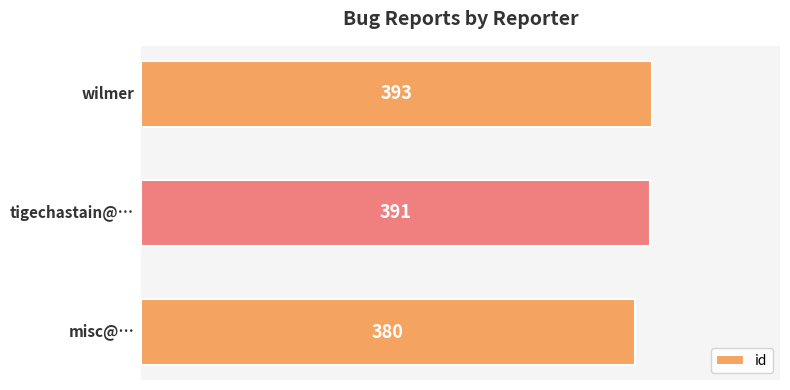

How many data points are less than 391?

1